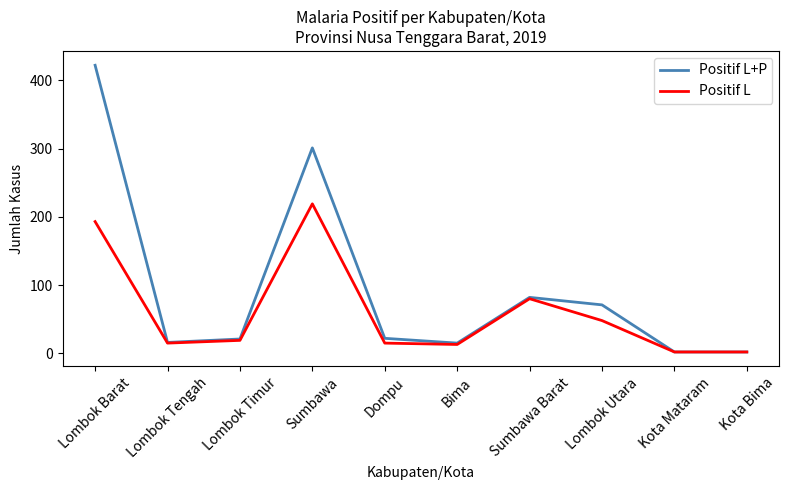

Which series has the largest total across all categories?

Positif L+P